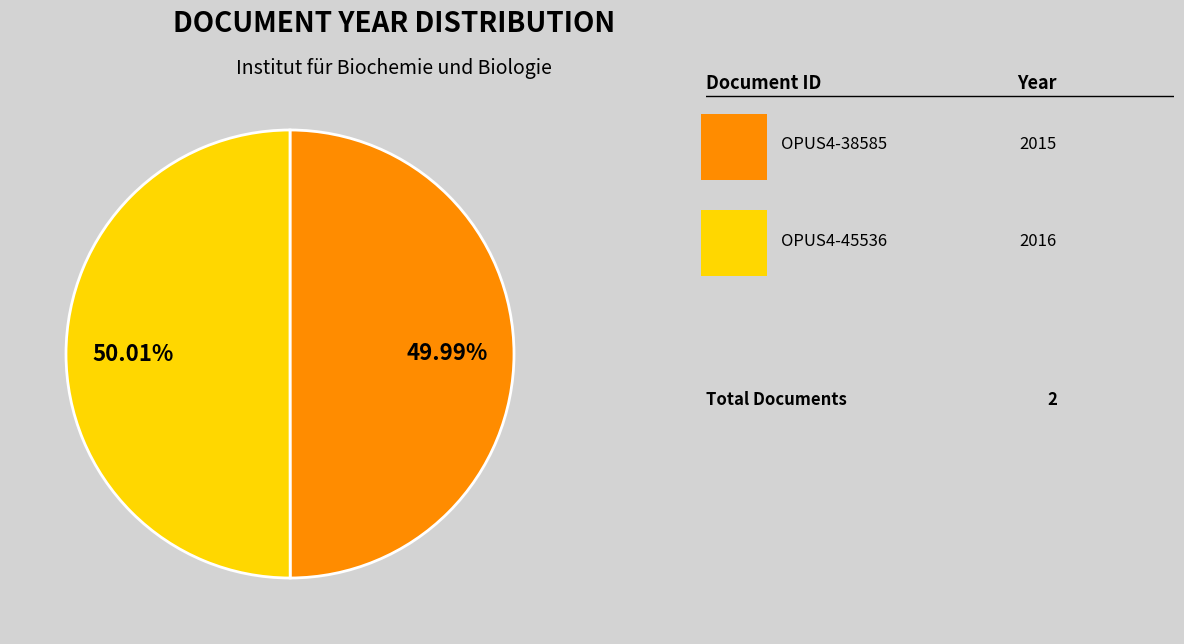

Does any single category account for the majority?

Yes